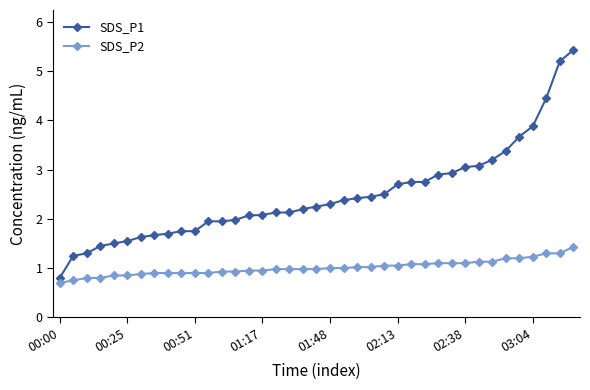

What is the value of the SDS_P2 point at the 23rd from the left?

1.0